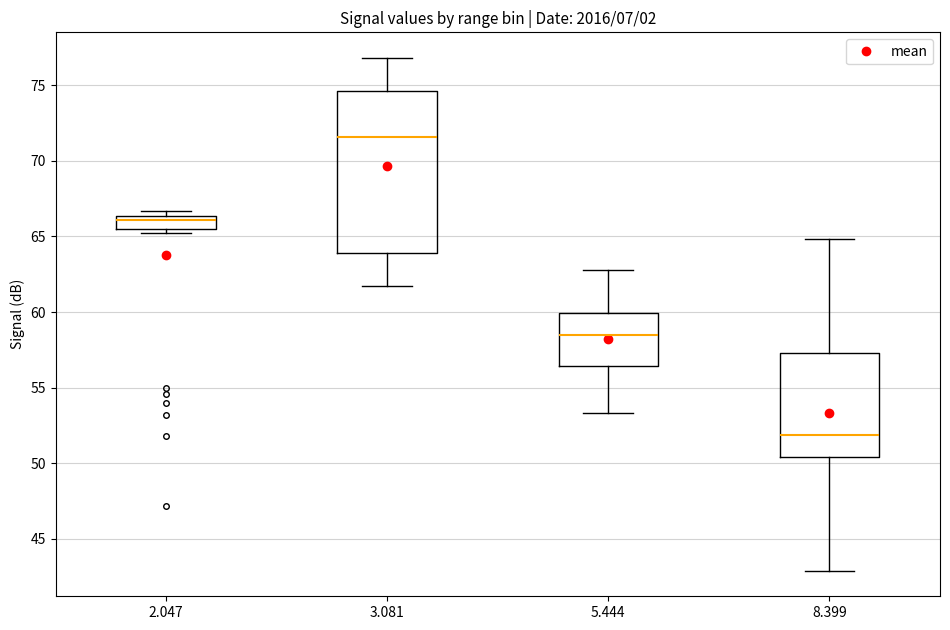

Reading left to right, transcribe this box plot: for each box, give where its median line is, the range the box spans, and where its two whiskers end, as read against the y-axis. The values are not printed on the chart, so give them approximately, as read against the axis.

2.047: median 66.0, box 65.5 to 66.5, whiskers 65.0 to 66.5 (just above the box's upper edge)
3.081: median 71.5, box 64.0 to 74.5, whiskers 61.5 to 77.0
5.444: median 58.5, box 56.5 to 60.0, whiskers 53.5 to 63.0
8.399: median 52.0, box 50.5 to 57.5, whiskers 43.0 to 65.0